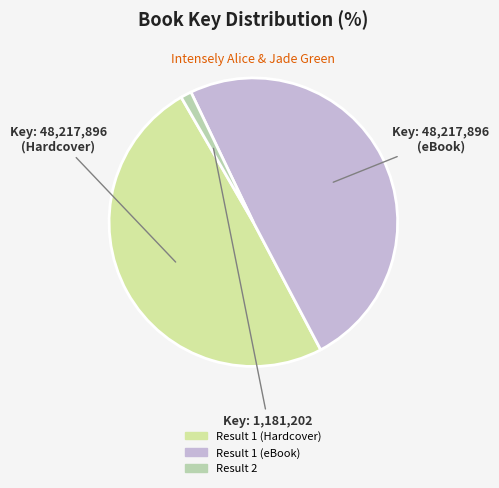

Does any single category account for the majority?

No